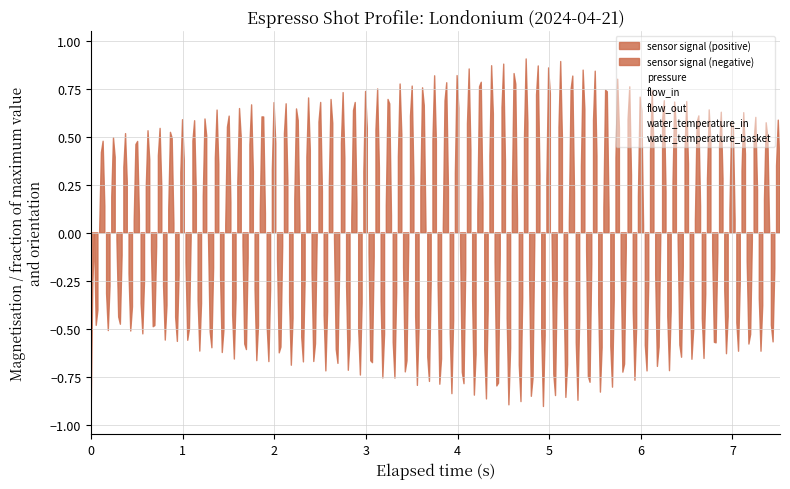

What is the difference between the maximum and minimum values in the flow_in series?

6.0